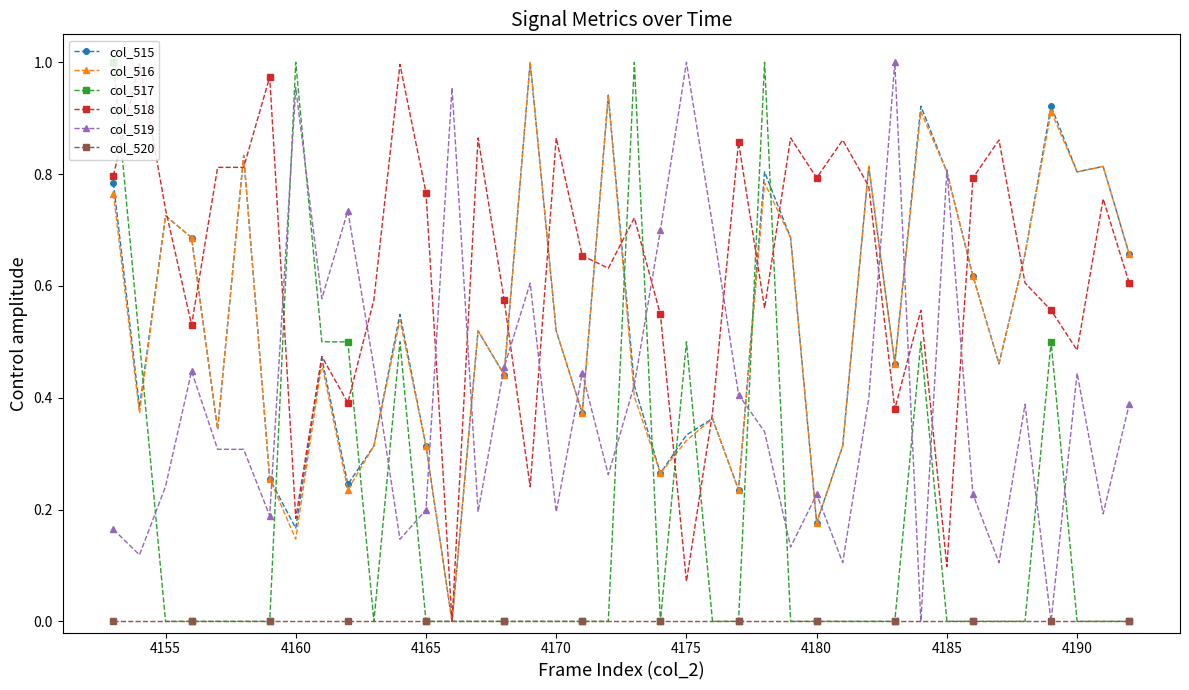

True or false: col_515 has more than 2 interior local peaks.

True